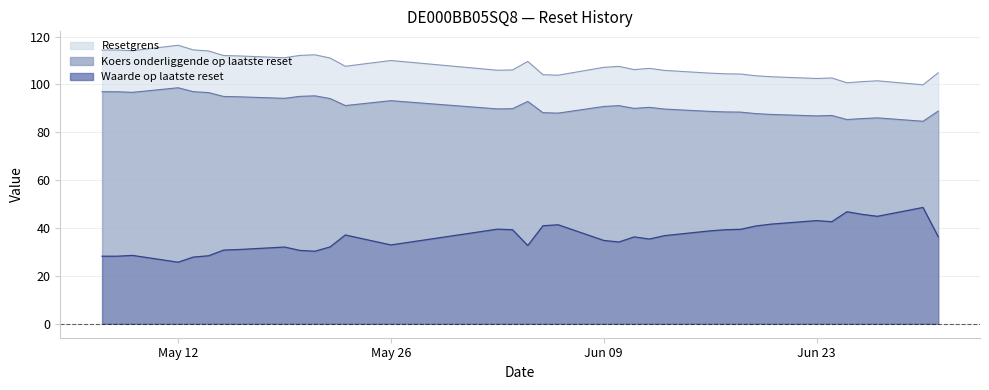

What is the difference between the highest and lowest values at 16?

72.3